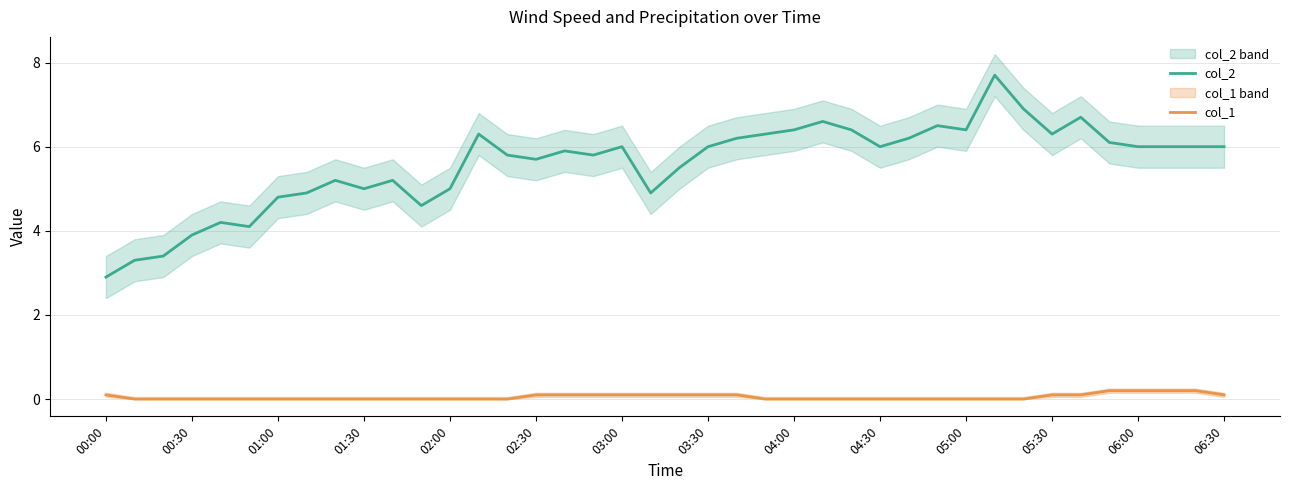

True or false: col_2 and col_1 cross at least once.

False